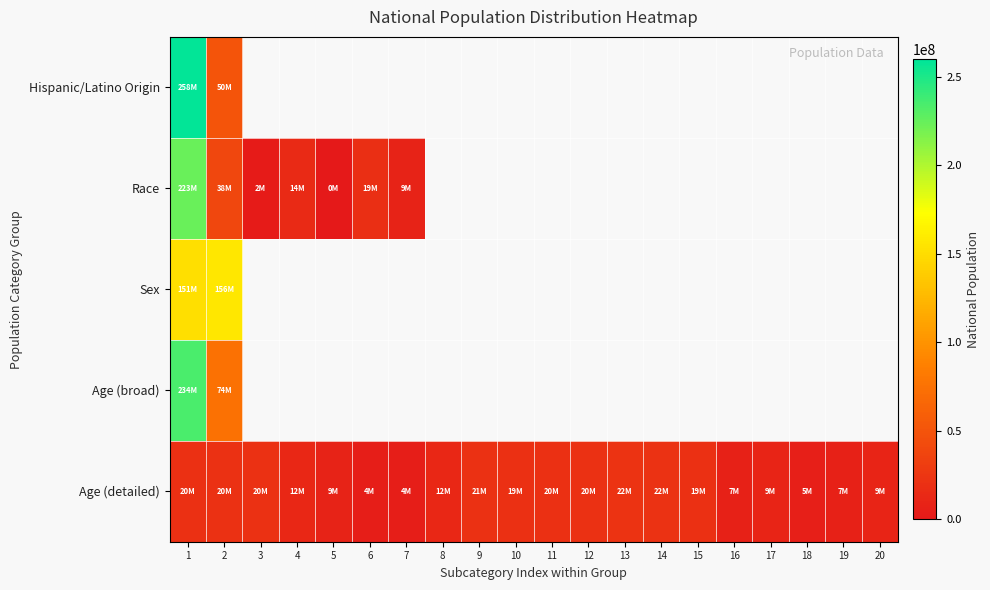

Where is Race nearest to the value 112046639?

2